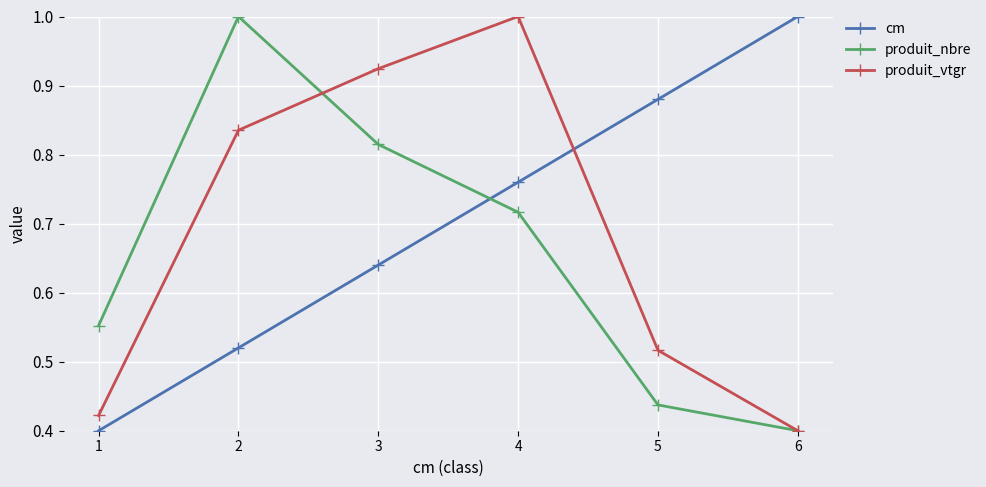

Is it true that produit_nbre equals 0.4 at 6?

True